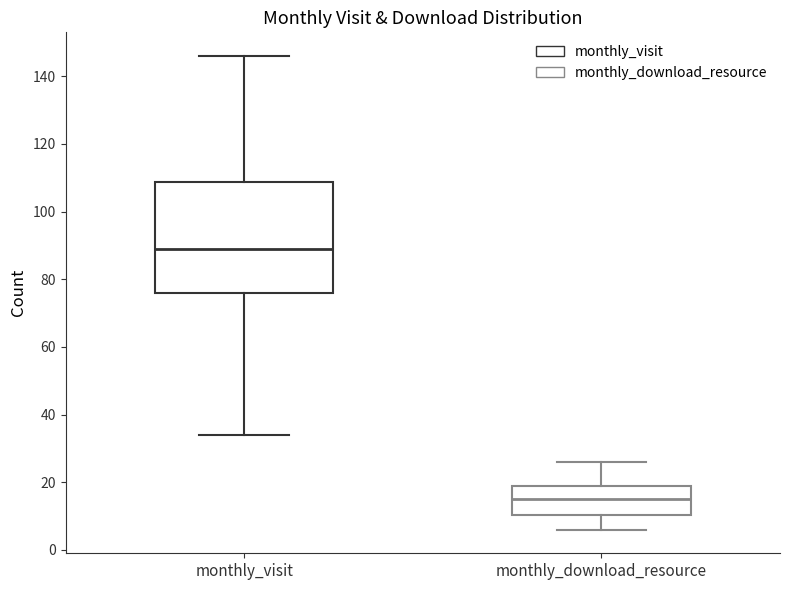

Which box's median line is the lowest?

monthly_download_resource